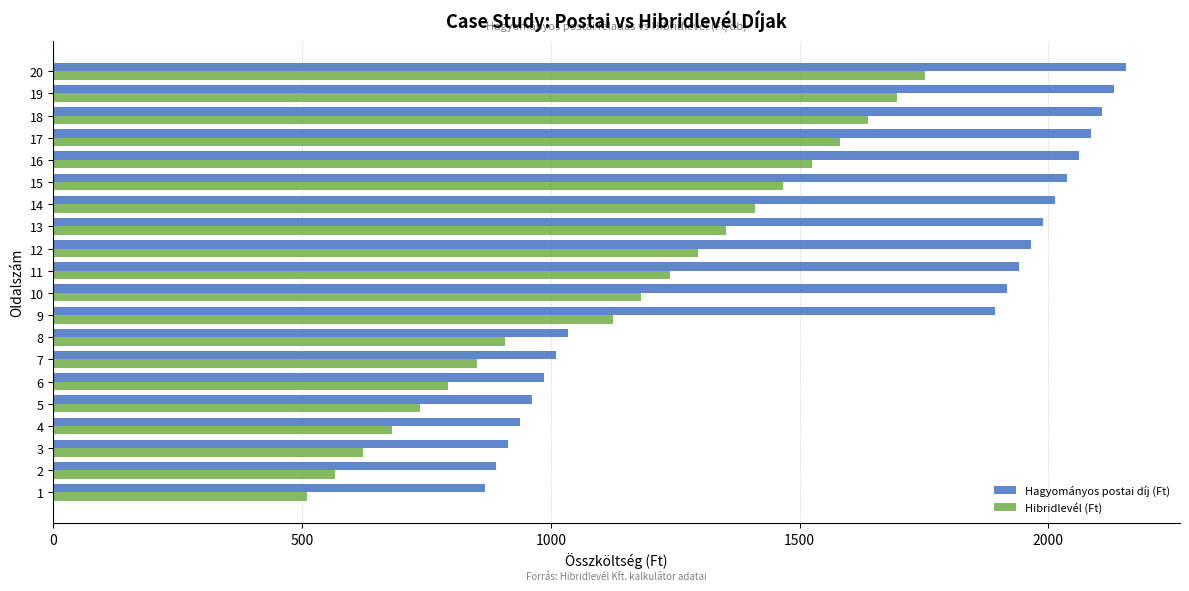

Which series has the largest range (max minus min)?

Hagyományos postai díj (Ft)